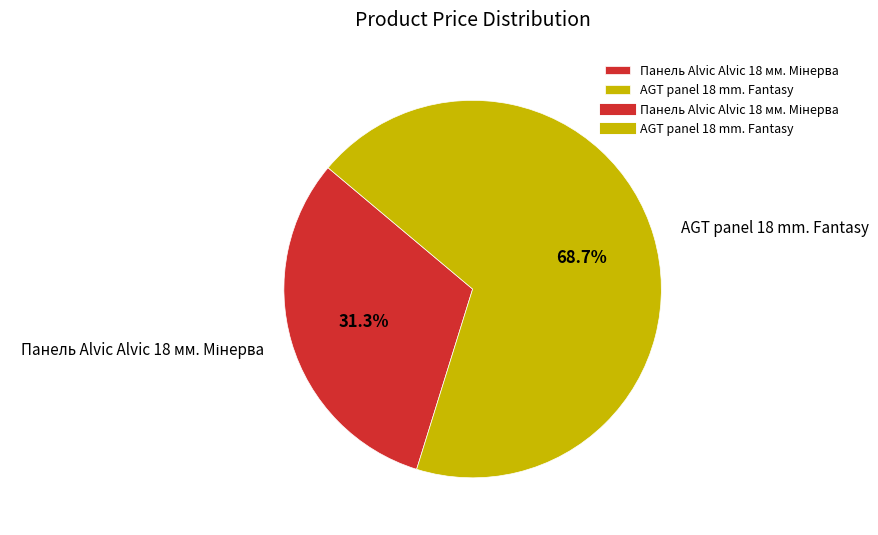

What percentage is the AGT panel 18 mm. Fantasy slice, to the nearest percent?

69%